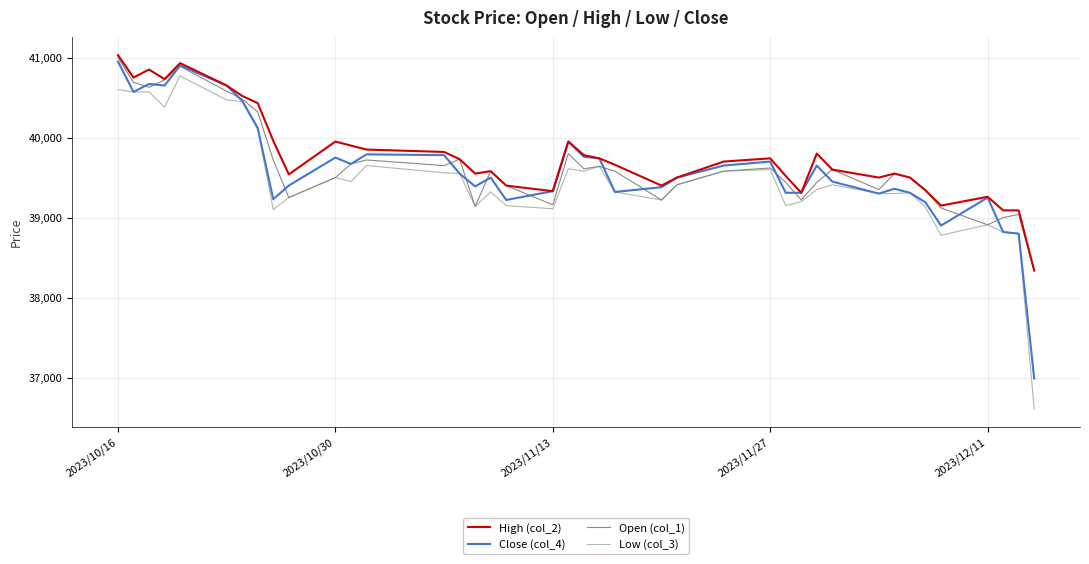

What is the greatest value displayed?

41030